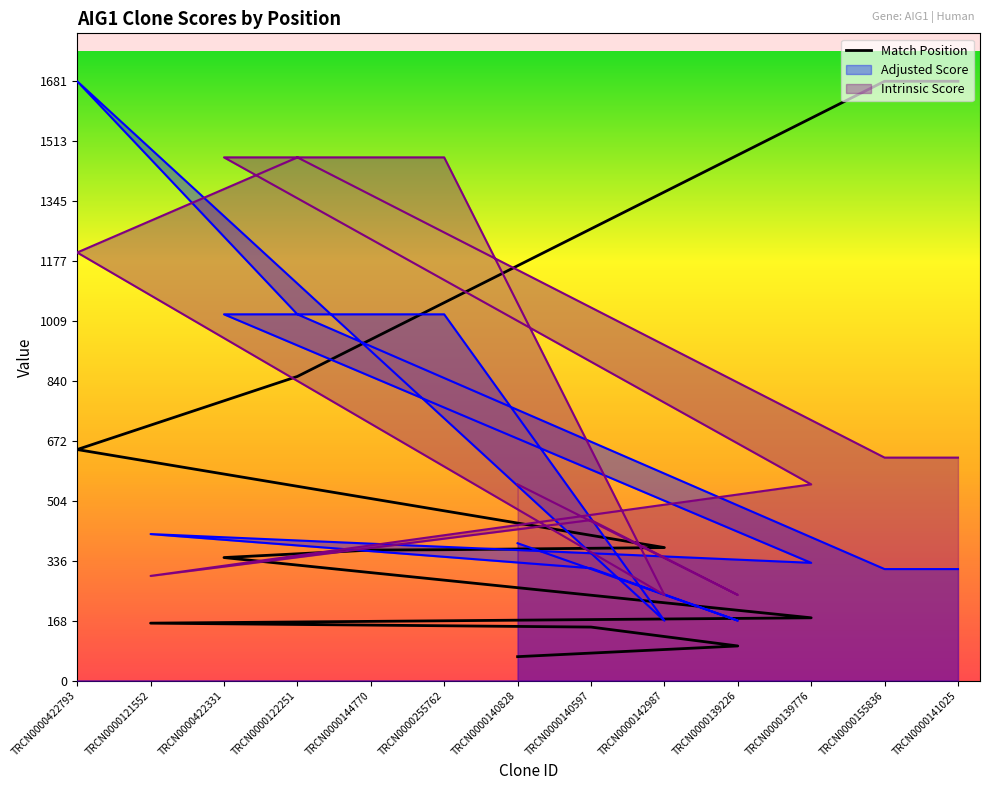

What is the average value?

536